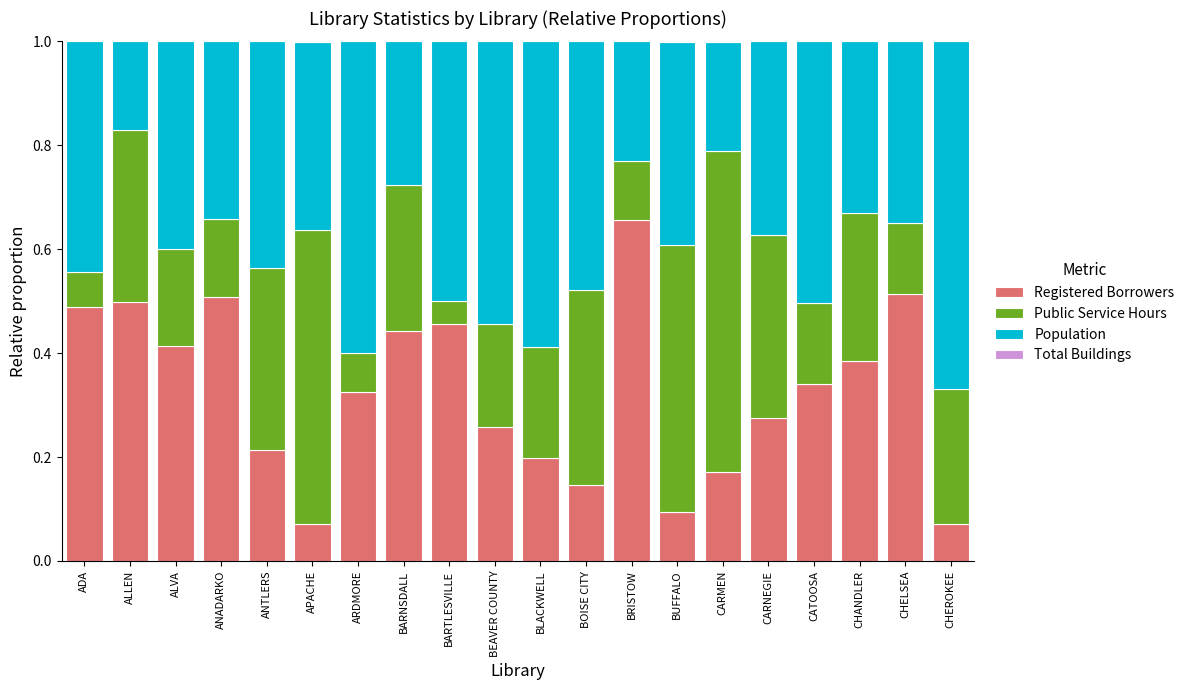

At which label does Registered Borrowers reach its peak?

BRISTOW